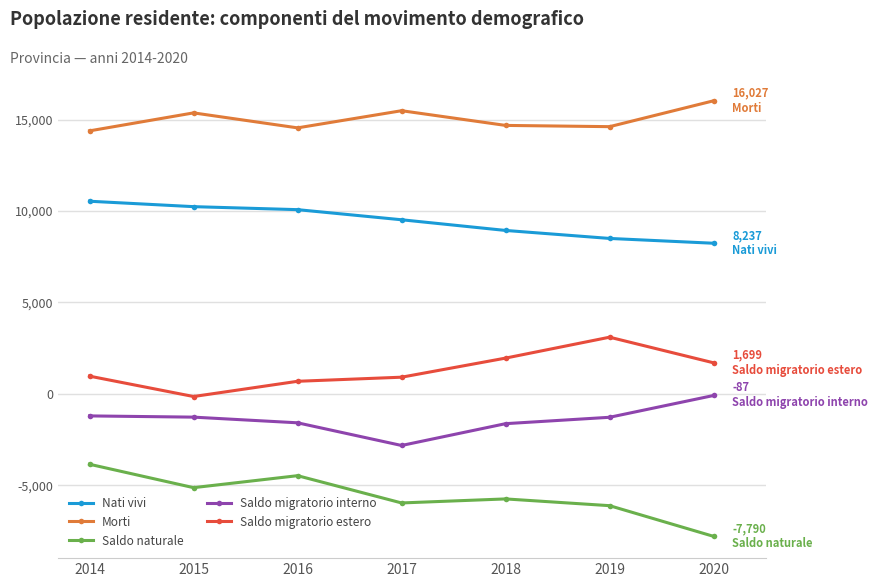

What is the total value across all series at 2016?

19256